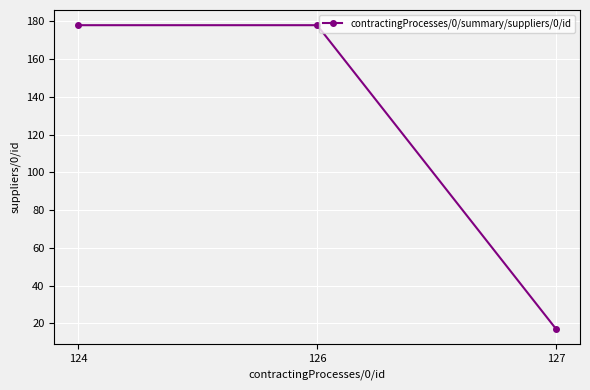

What is the sum of the values at 126 and 127?

195